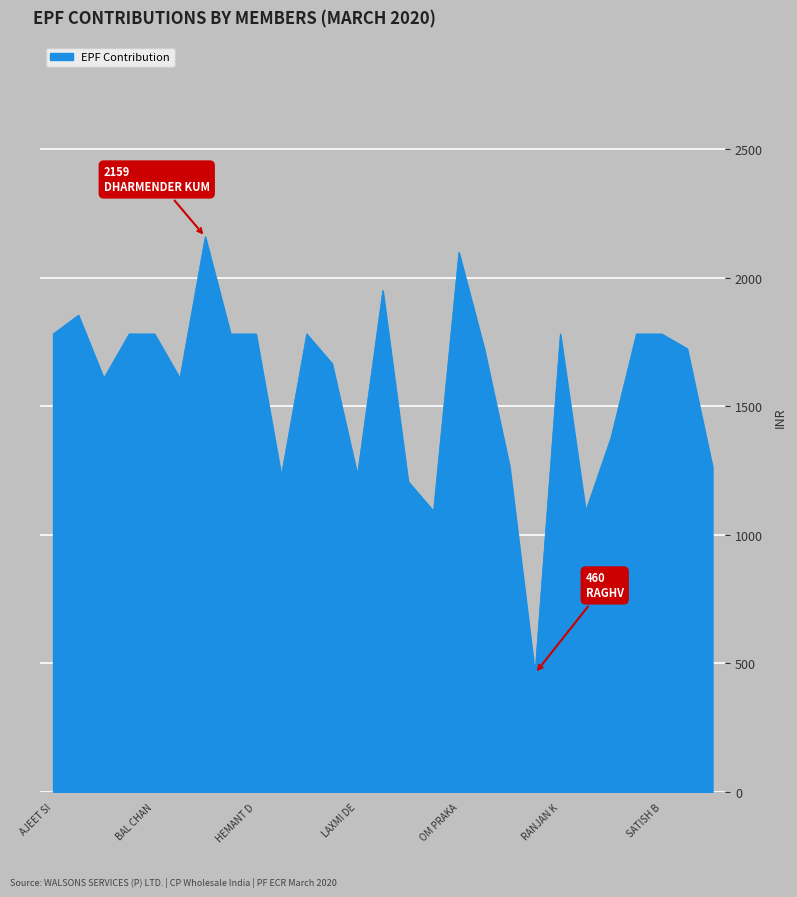

What is the difference between the maximum and minimum values?

1699